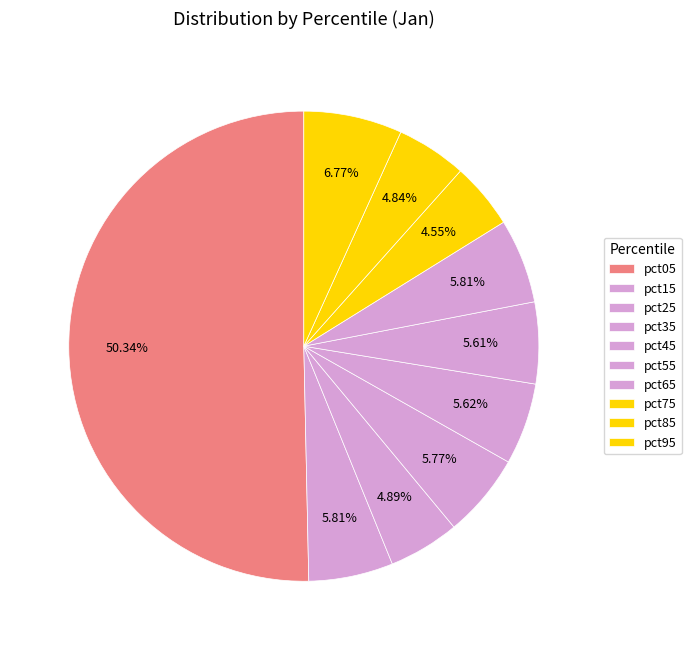

To the nearest percent, what is the average slice percentage?

10%